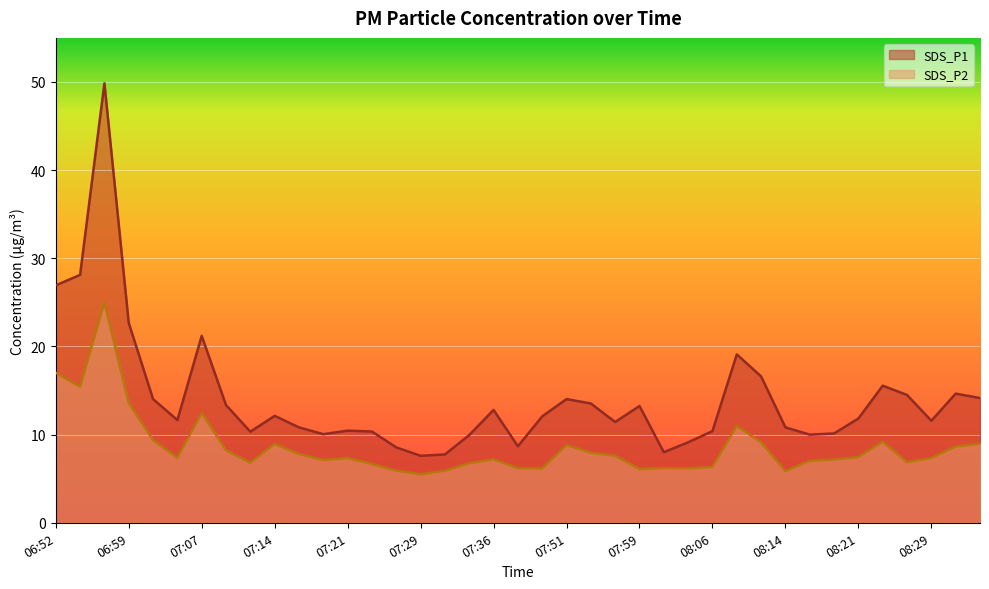

What is the minimum value for SDS_P2?

5.5